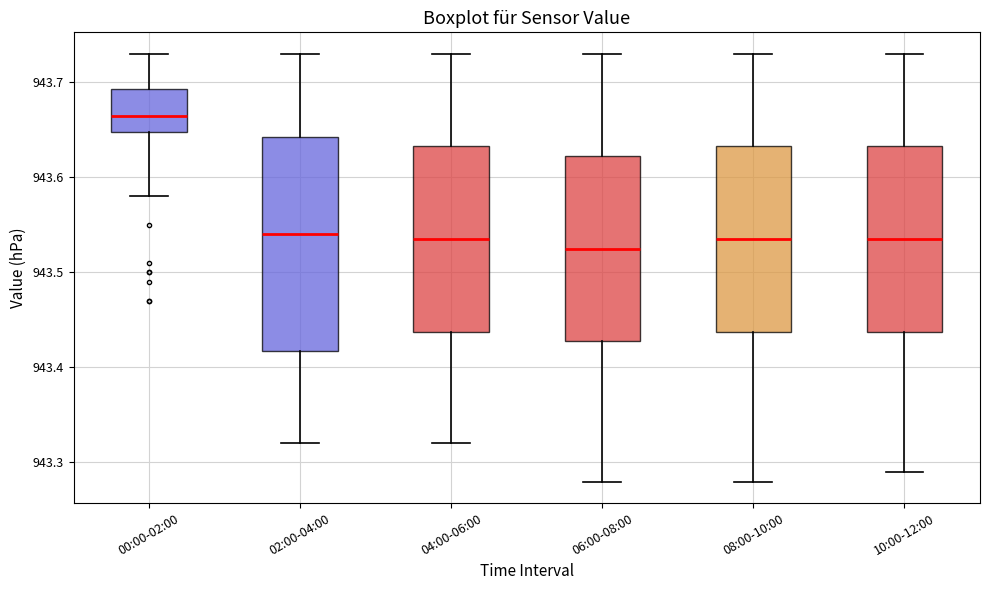

Reading left to right, transcribe this box plot: for each box, give where its median line is, the range the box spans, and where its two whiskers end, as read against the y-axis. The values are not printed on the chart, so give them approximately, as read against the axis.

00:00-02:00: median 943.67, box 943.65 to 943.69, whiskers 943.58 to 943.73
02:00-04:00: median 943.54, box 943.42 to 943.64, whiskers 943.32 to 943.73
04:00-06:00: median 943.54, box 943.44 to 943.63, whiskers 943.32 to 943.73
06:00-08:00: median 943.53, box 943.43 to 943.62, whiskers 943.28 to 943.73
08:00-10:00: median 943.54, box 943.44 to 943.63, whiskers 943.28 to 943.73
10:00-12:00: median 943.54, box 943.44 to 943.63, whiskers 943.29 to 943.73